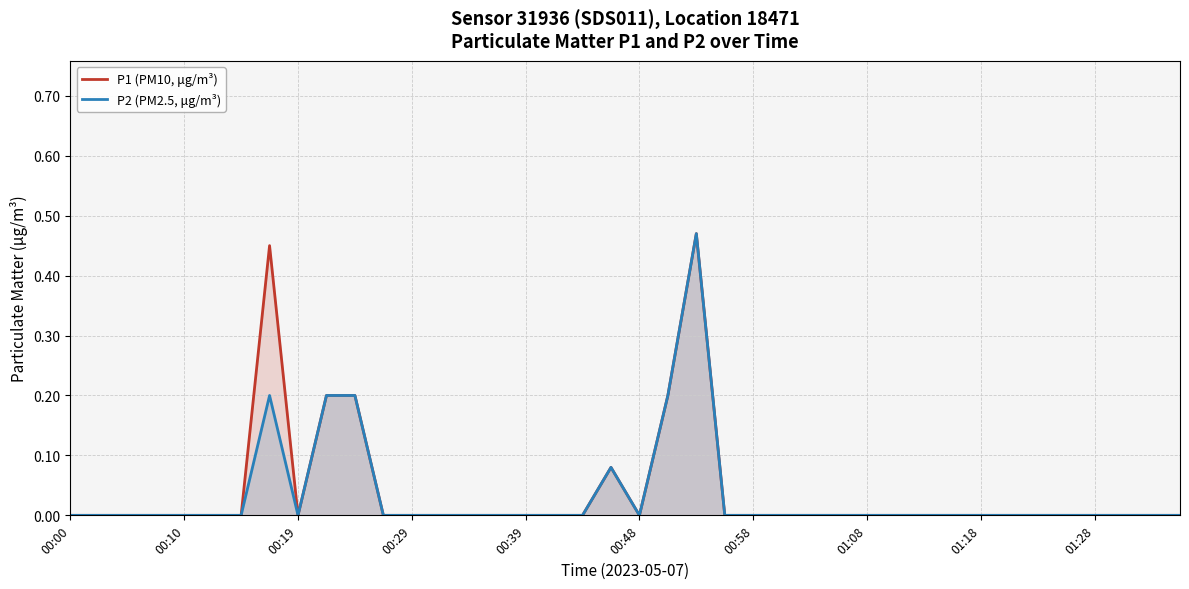

At which label does P1 (PM10, μg/m³) reach its peak?

22